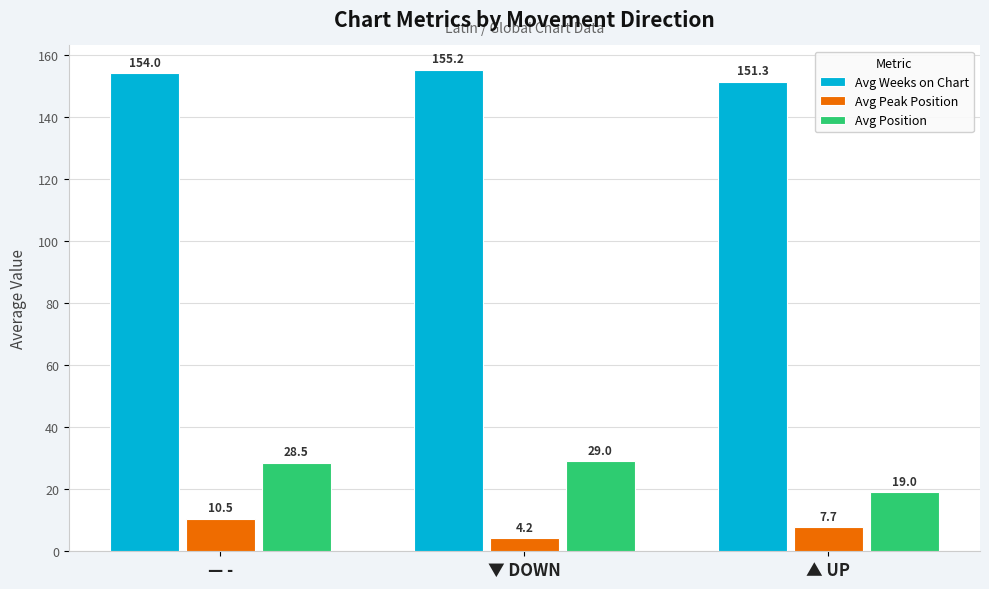

What is the label of the 2nd bar from the left?

▼ DOWN